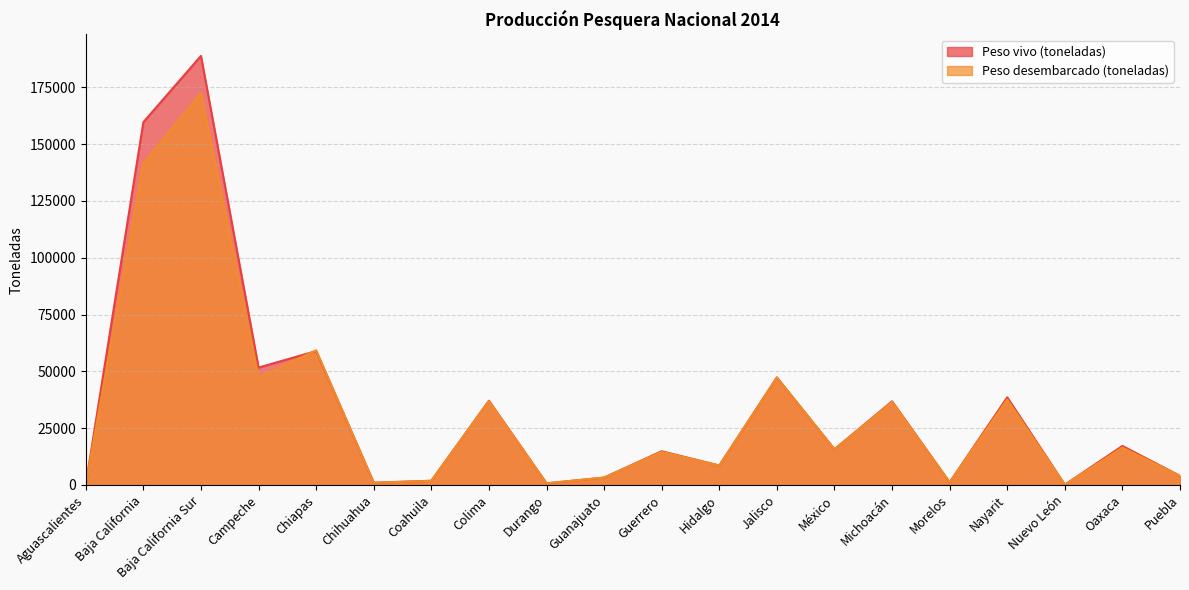

True or false: Peso vivo (toneladas) has more than 2 points higher than both neighbors.

True